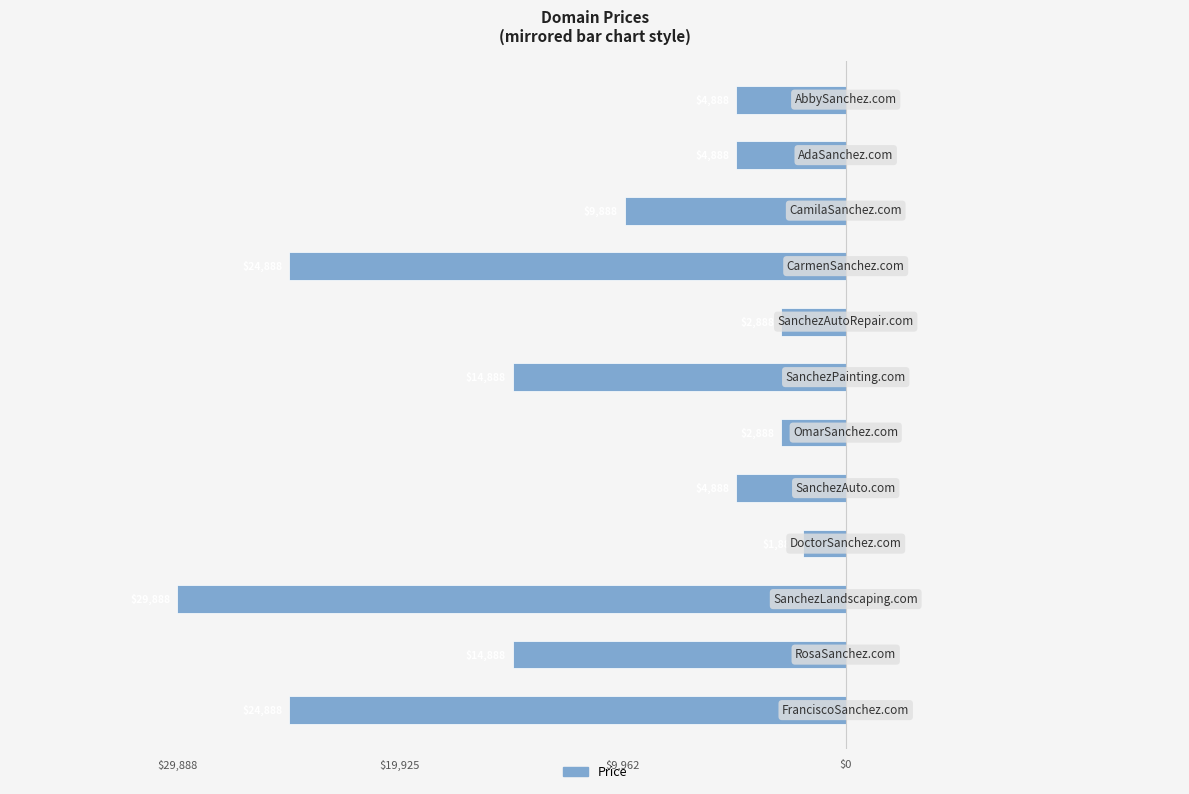

List the labels in order of value, largest first.

3, 5, 7, 4, 10, 11, 9, 1, 6, 0, 8, 2